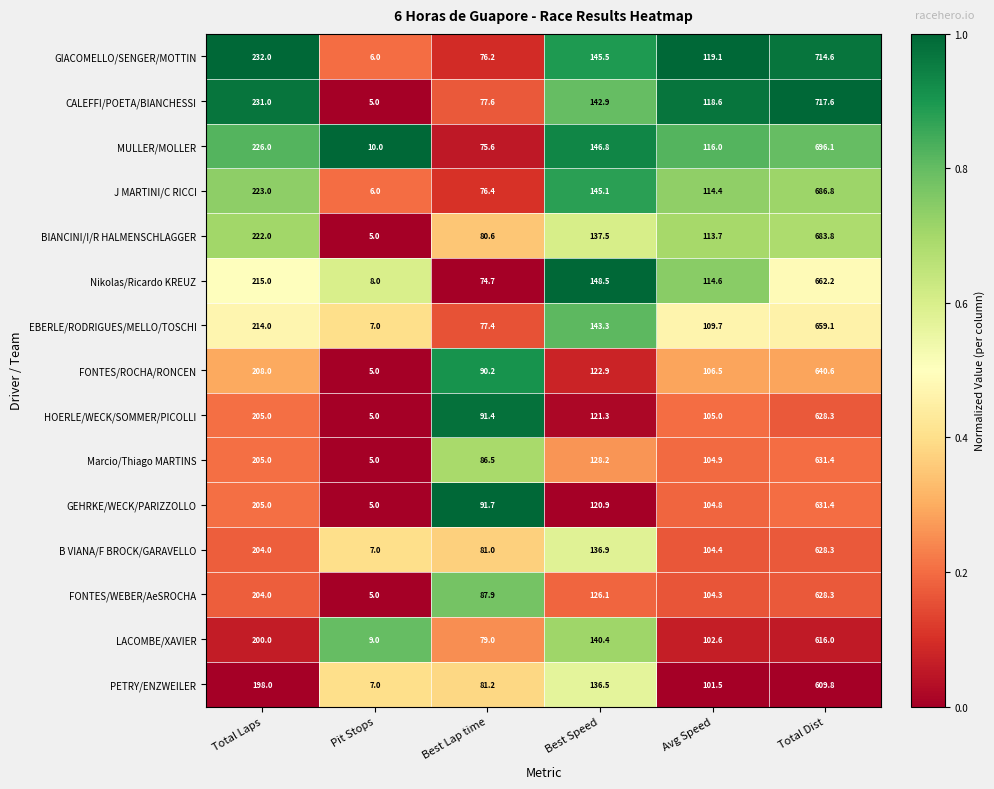

The EBERLE/RODRIGUES/MELLO/TOSCHI series shows 21.4 at Best Lap time. True or false?

False